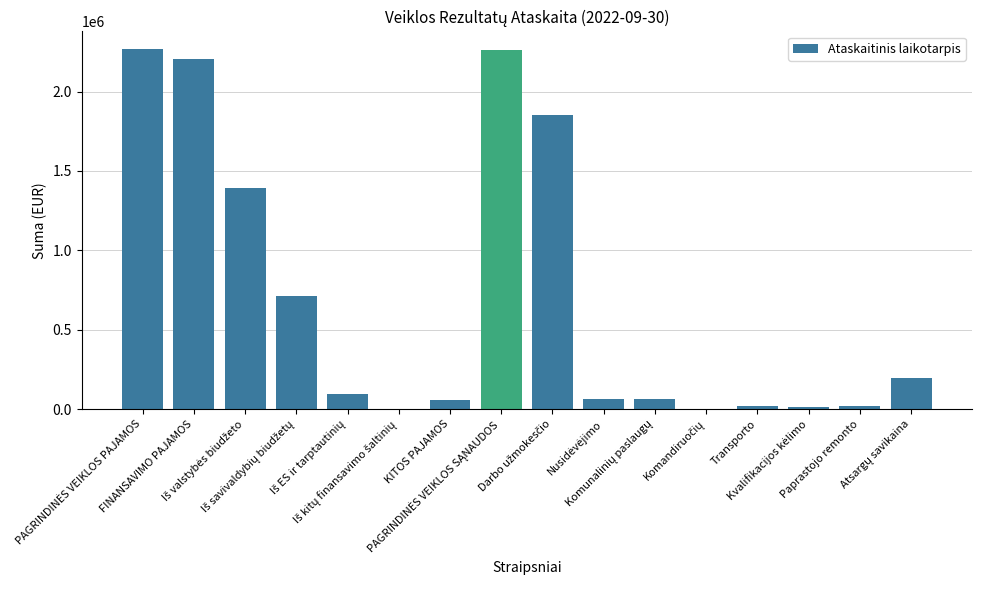

What is the sum of all values?

11226927.8